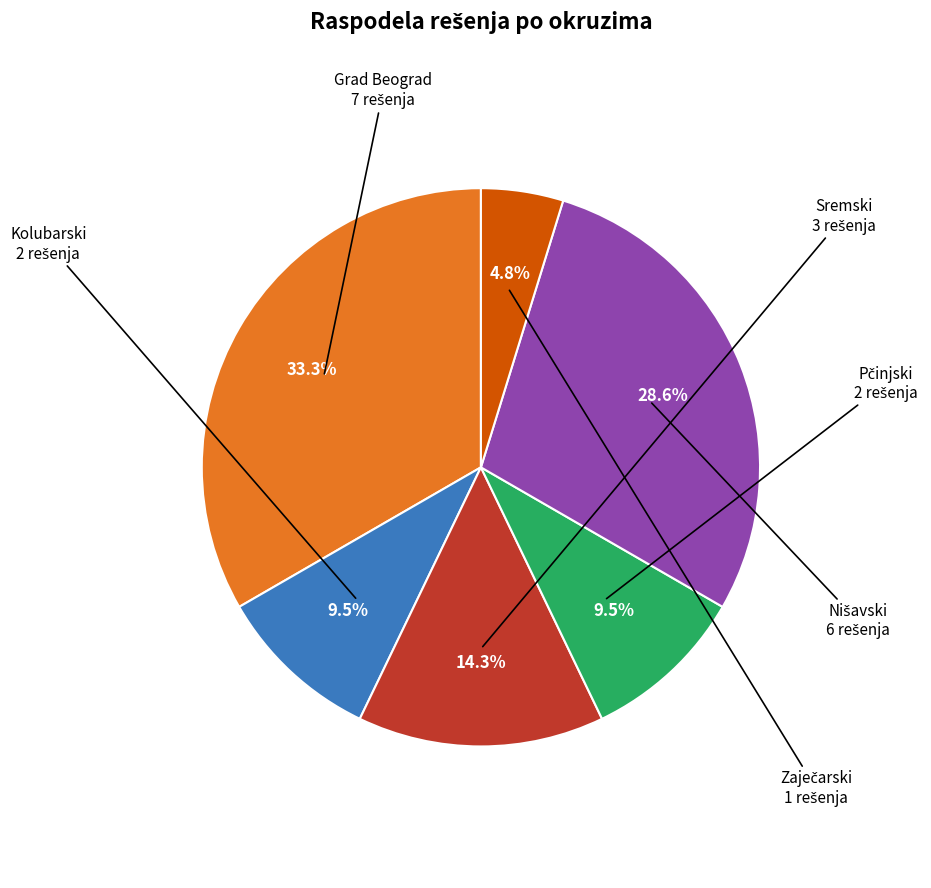

Is there a majority slice in this chart?

No